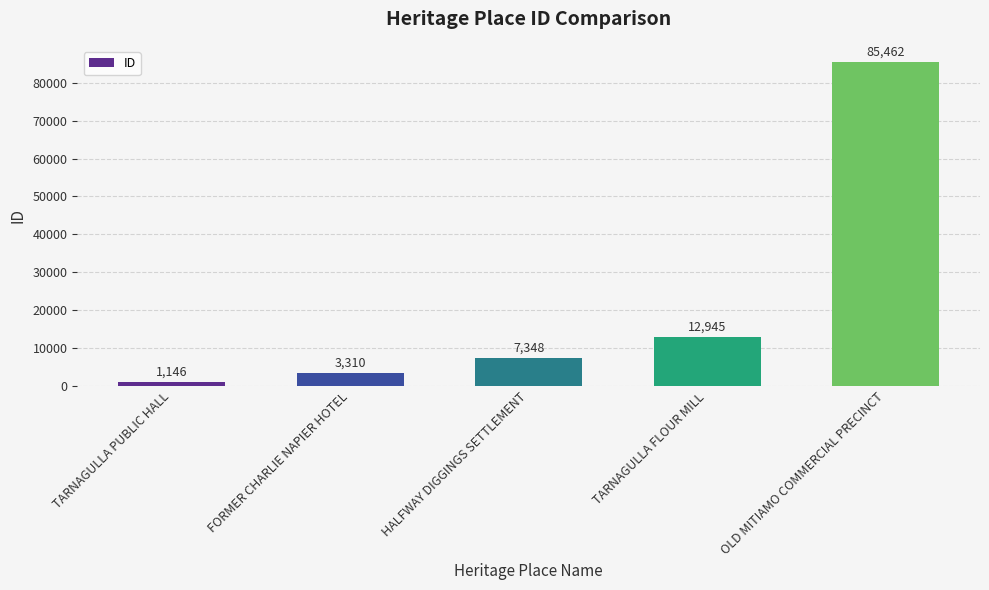

Reading left to right, transcribe all the data shown in this chart.

1146	3310	7348	12945	85462